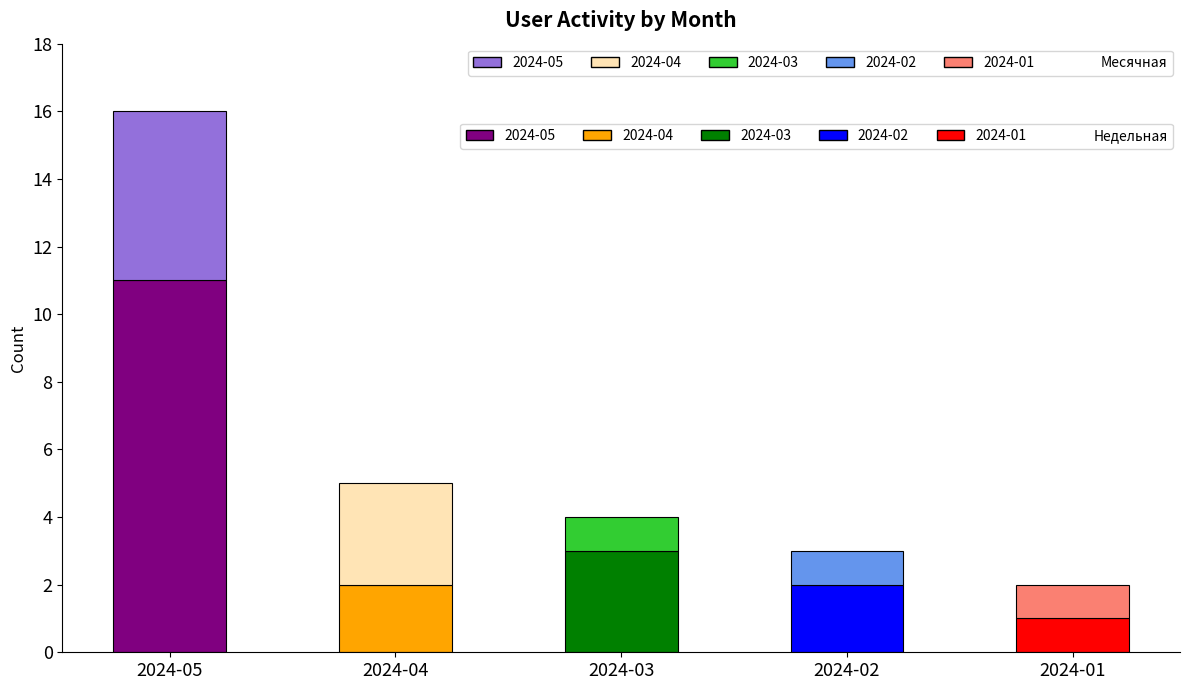

Are the bars grouped side by side (vs. stacked)?

No